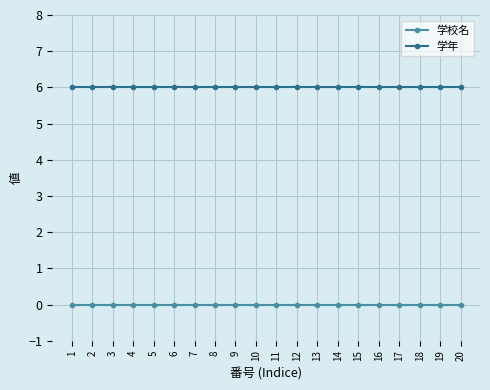

Rank the series at 17 from lowest to highest value.

学校名, 学年